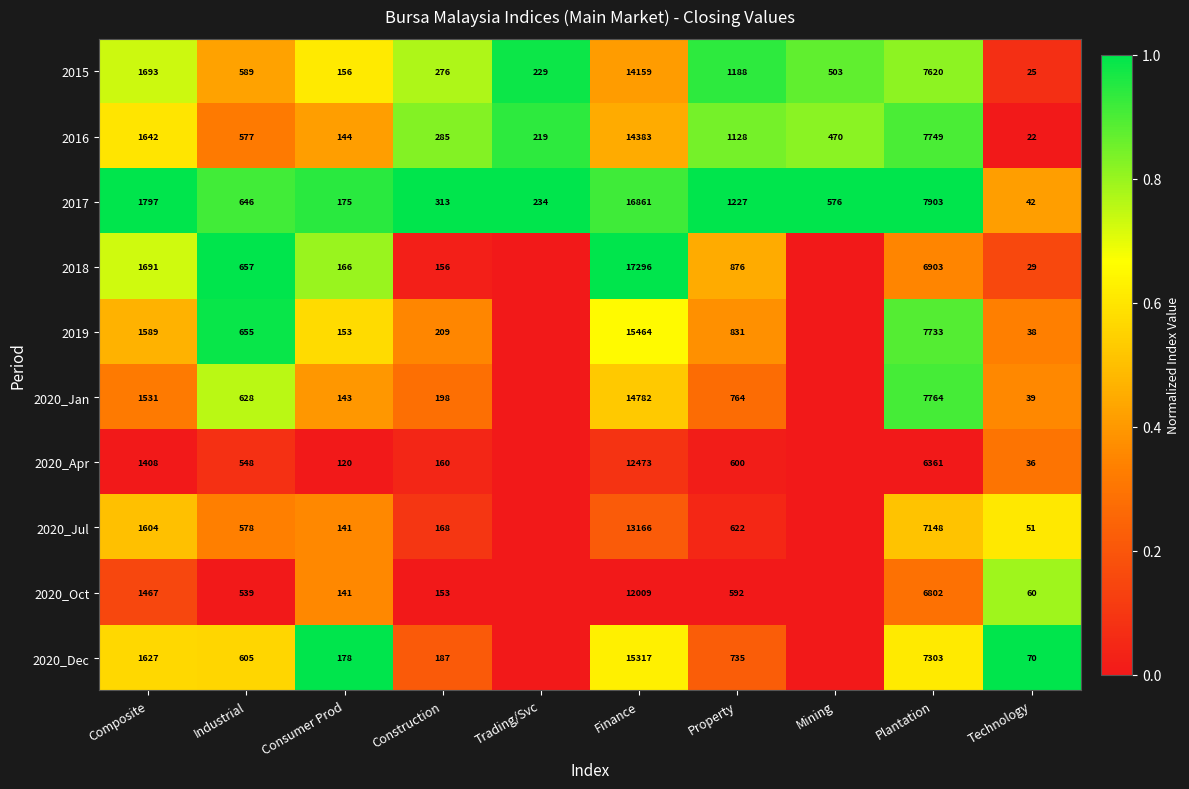

How many series are shown in this chart?

10